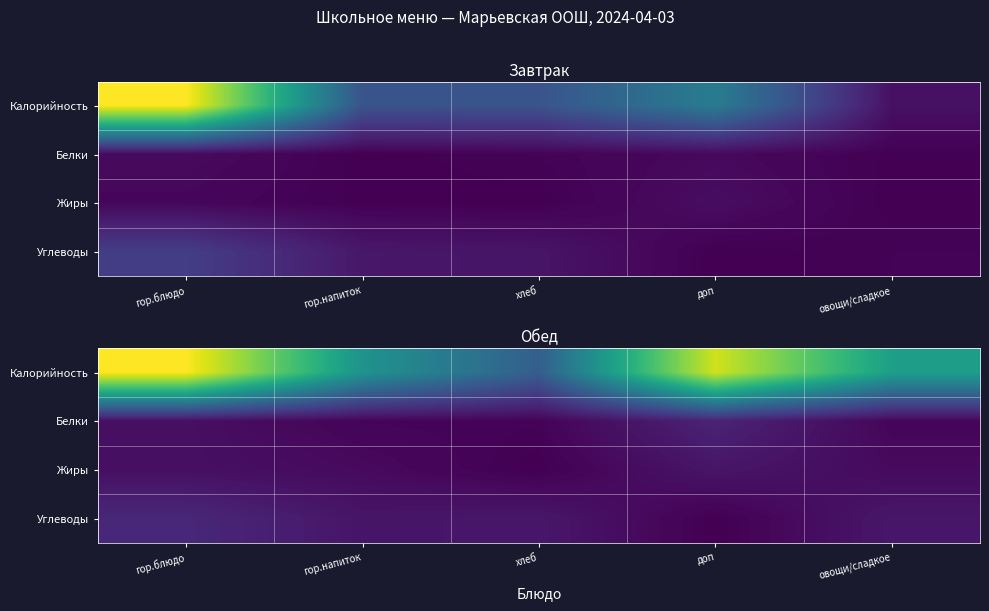

List the labels in order of Жиры value, largest first.

доп, гор.блюдо, овощи/сладкое, гор.напиток, хлеб